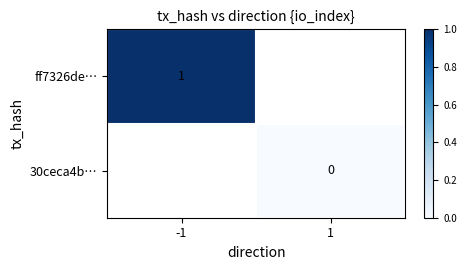

The value of 30ceca4b… at 1 is 0.0. True or false?

True